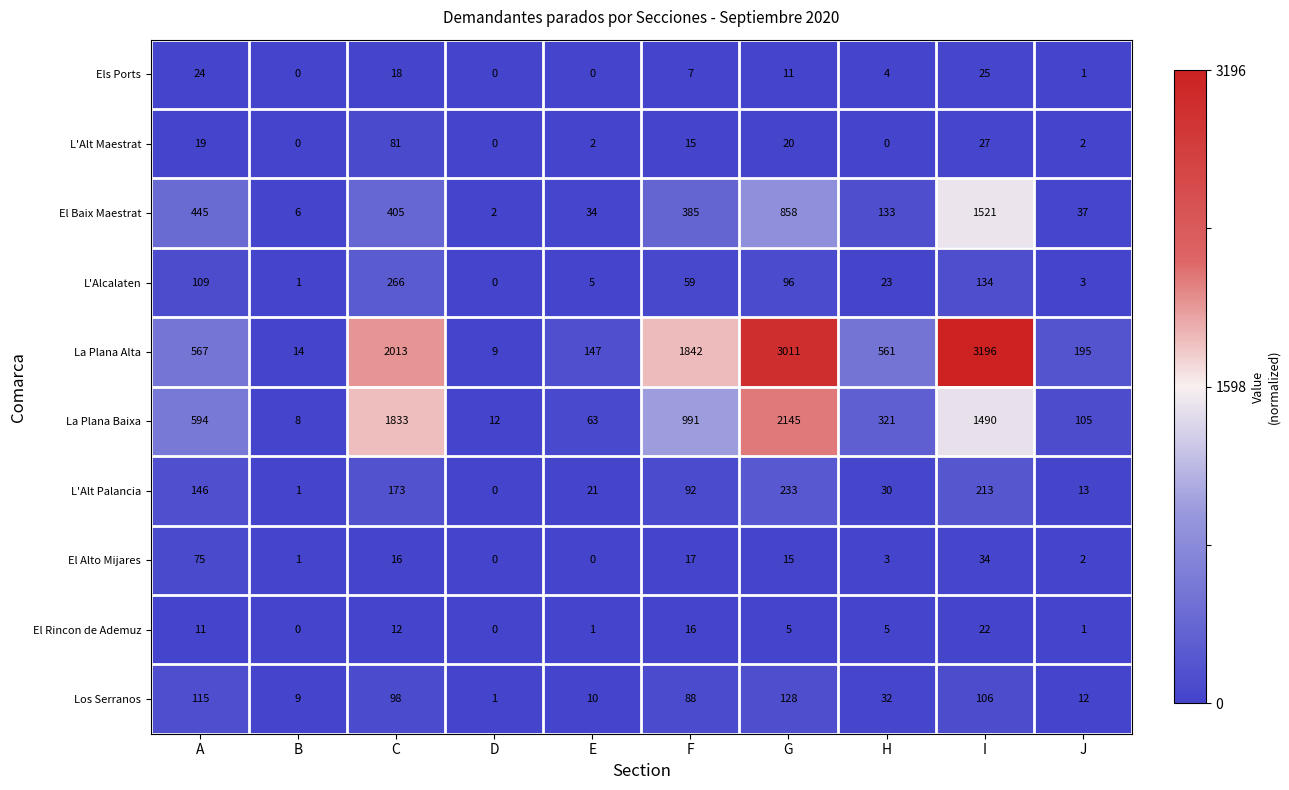

How many distinct data groups are displayed?

10